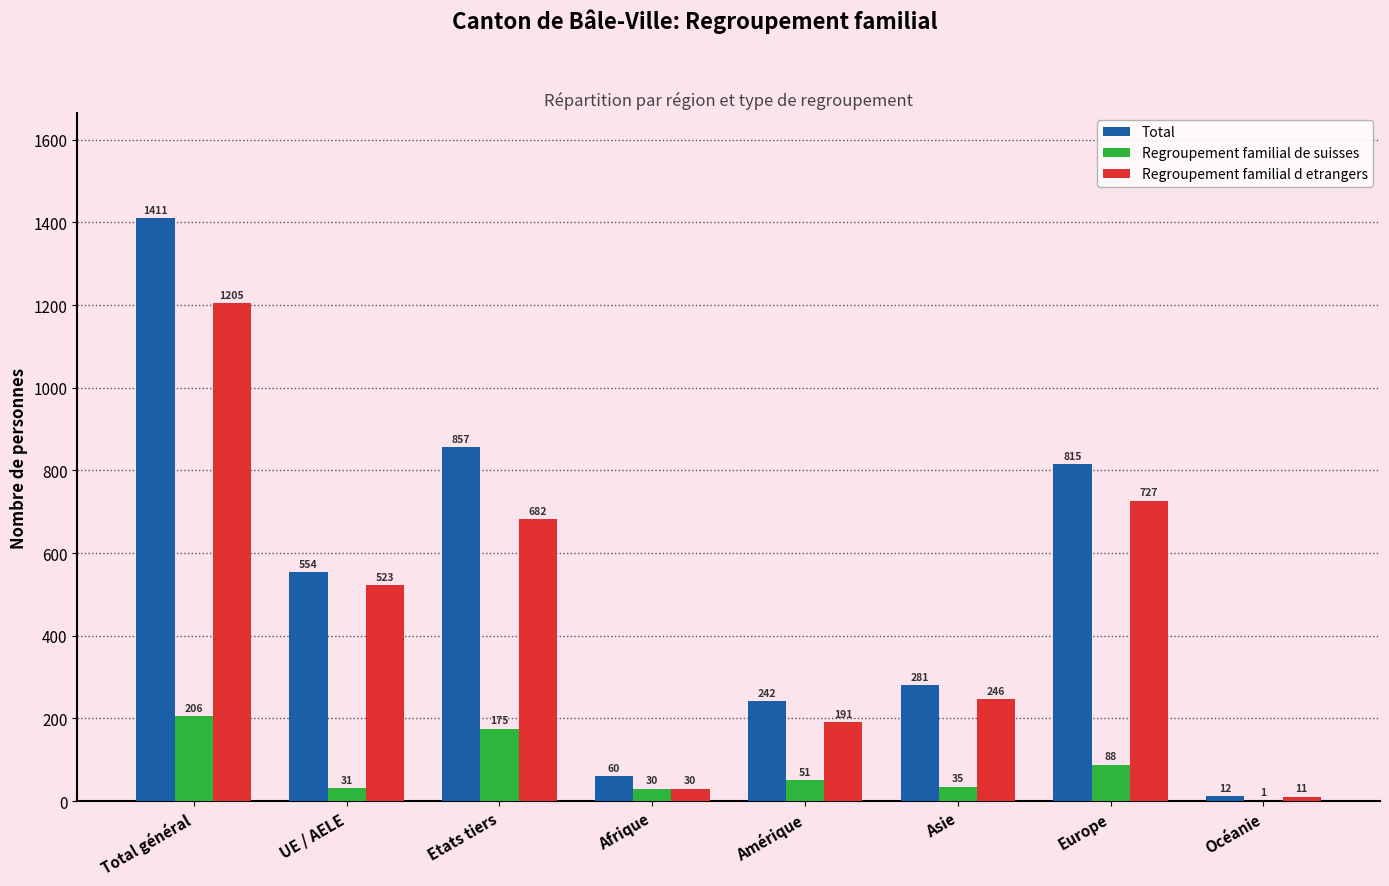

Does the chart contain stacked bars?

No